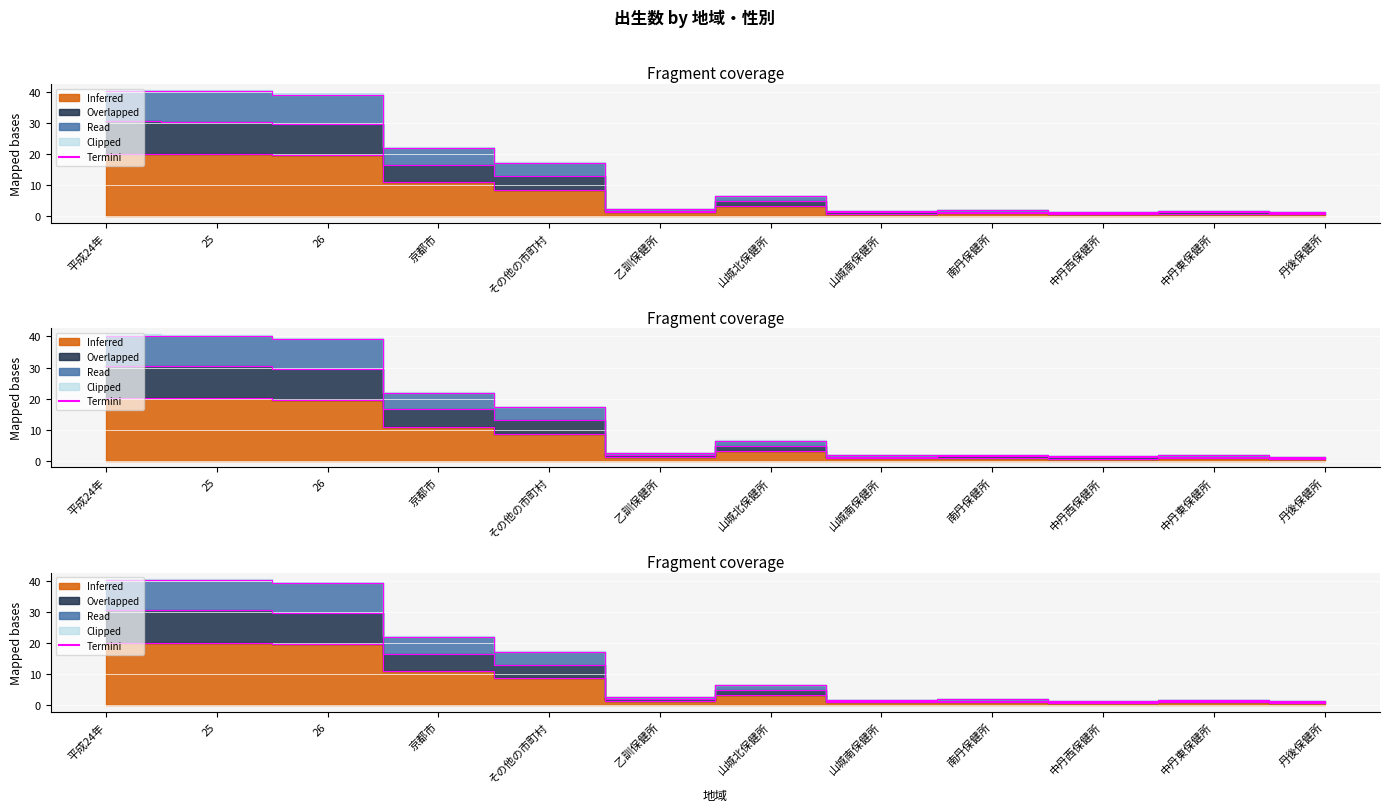

At how many categories does at least one series exceed 31?

3